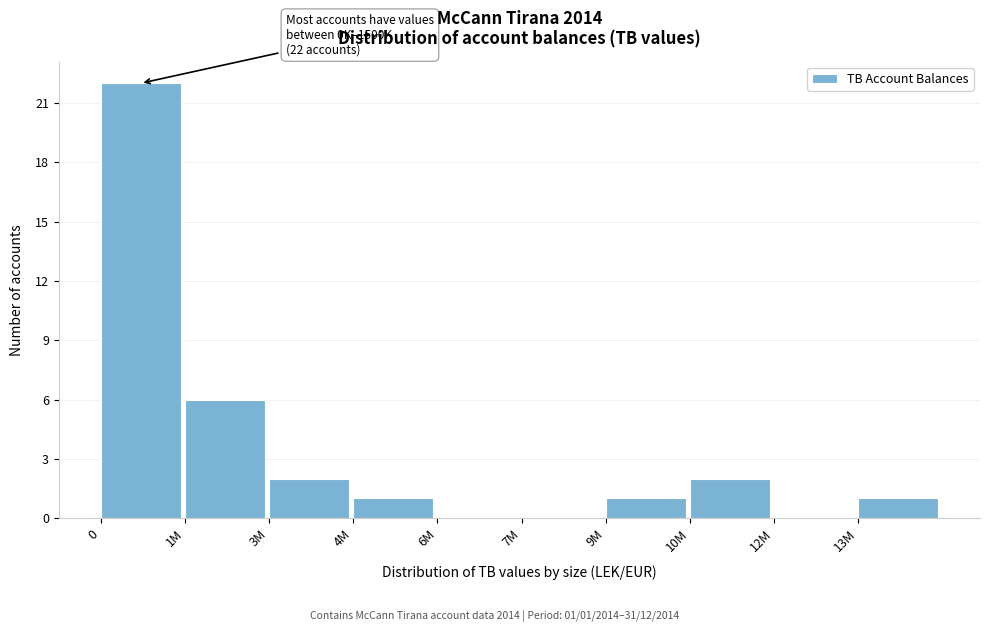

Reading right to left, list all the values displayed in this chart.

13M=1	12M=0	10M=2	9M=1	7M=0	6M=0	4M=1	3M=2	1M=6	0=22